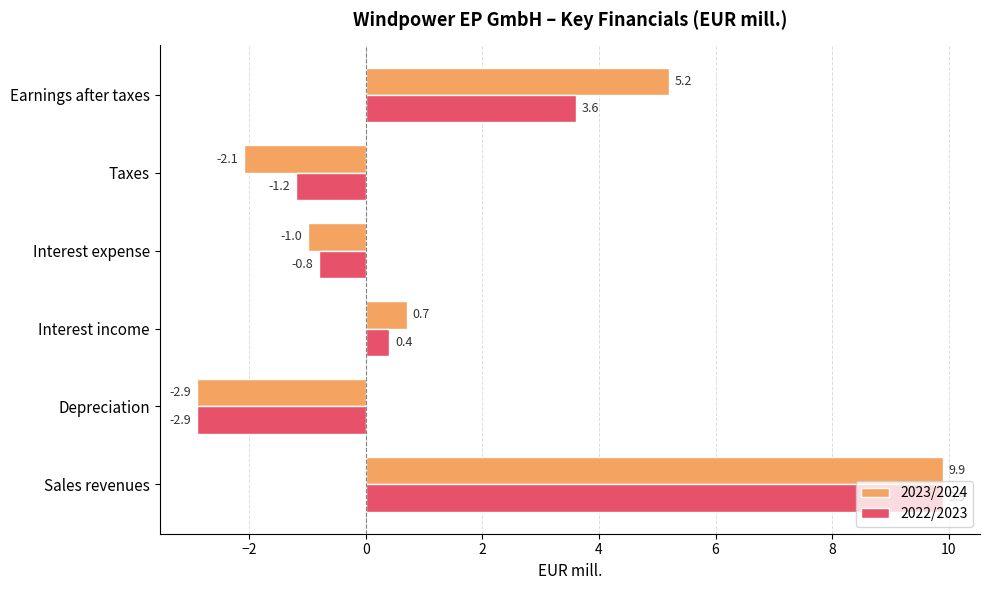

What value does the 2023/2024 series have at Depreciation?

-2.9